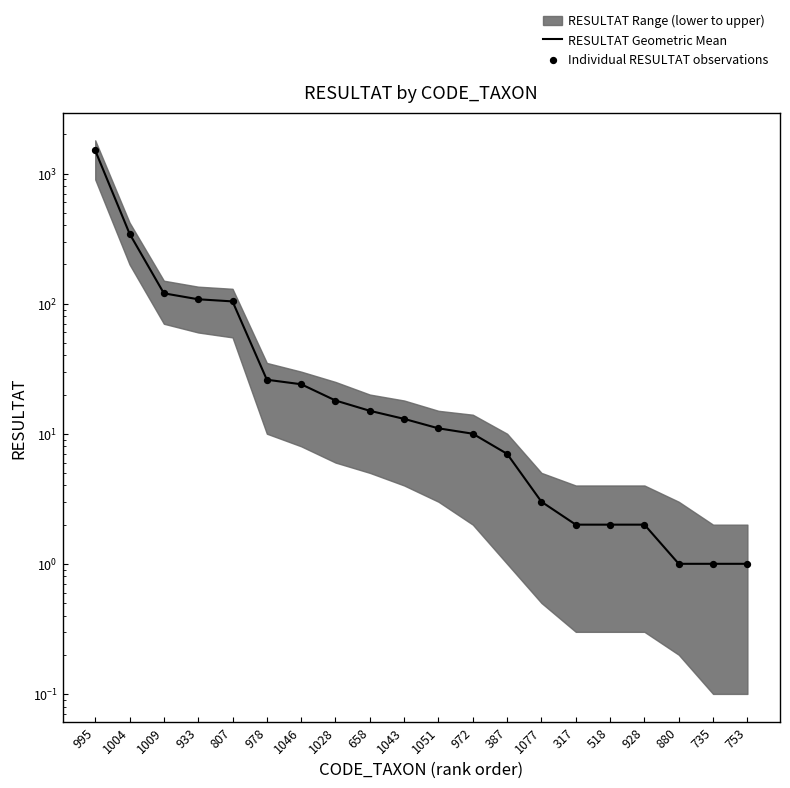

What is the total value across all series at 1009?

240